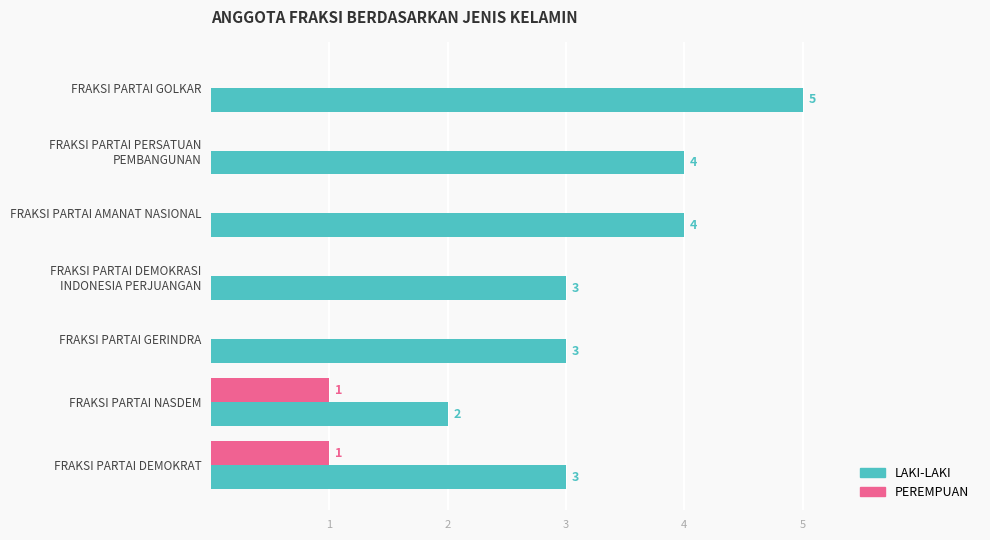

How many values in PEREMPUAN are above zero?

2